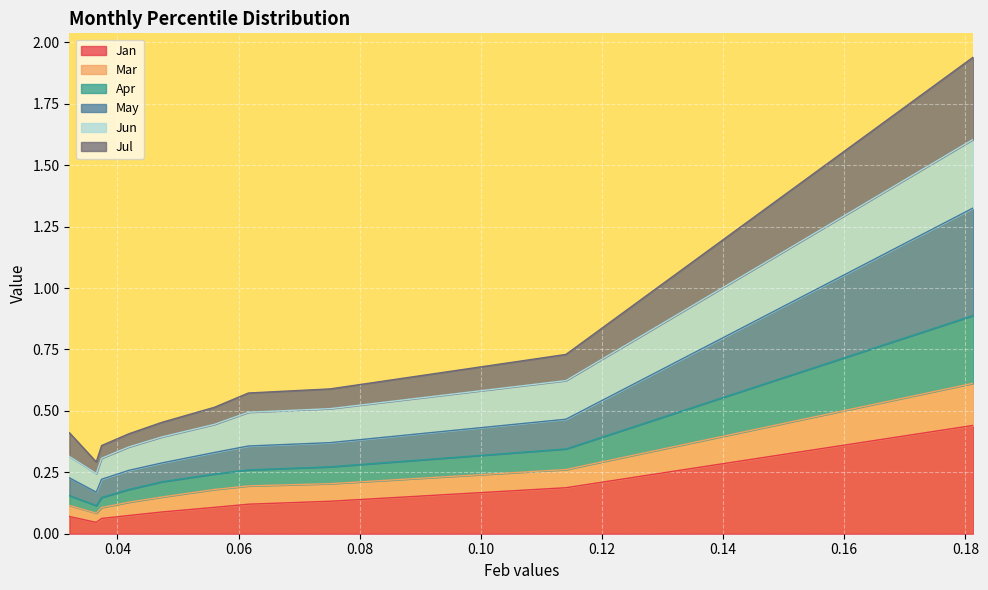

What is the sum of all Jun values?

2.0